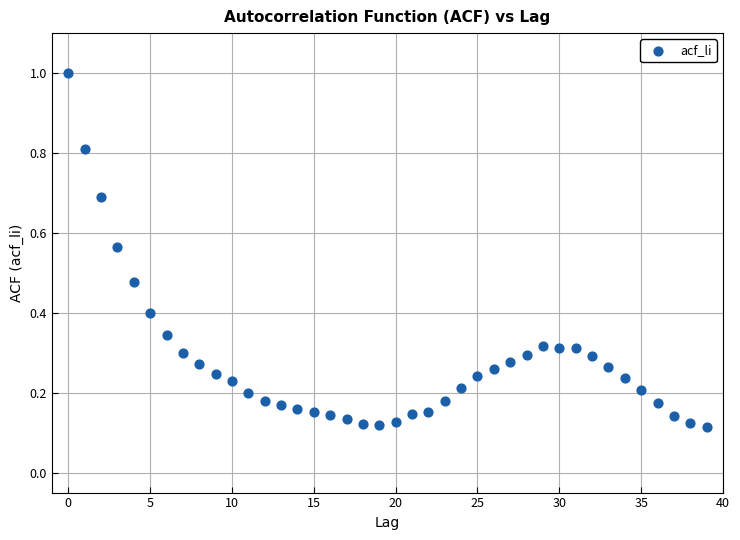

What is the range of Y values (max minus min)?

0.9